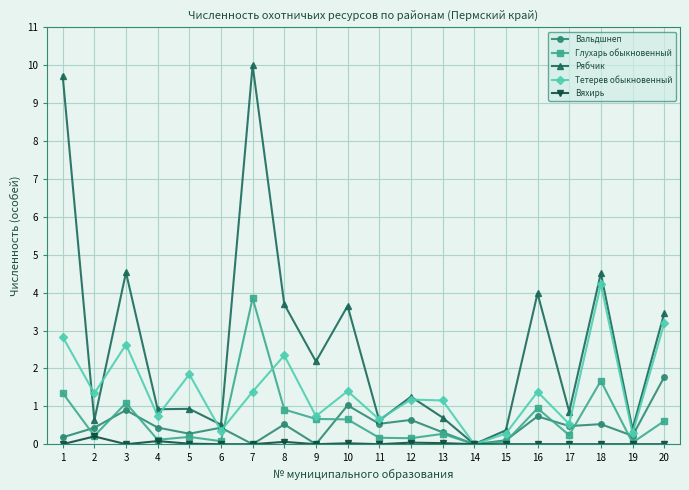

What is the value of the Глухарь обыкновенный point at the 6th from the left?

0.1